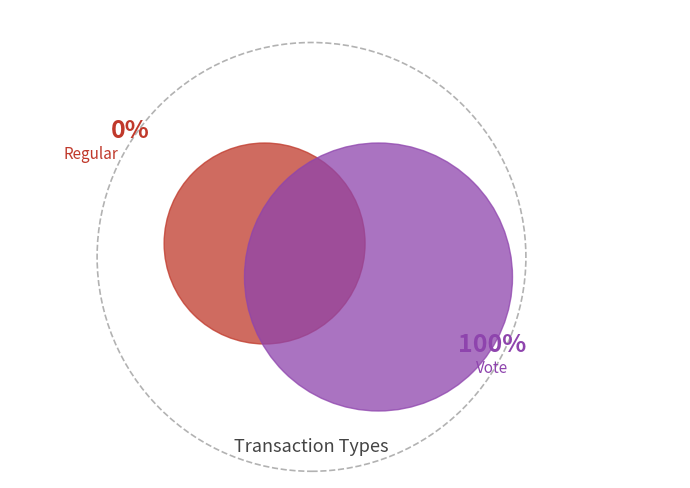

True or false: Vote accounts for 100% of the total.

True